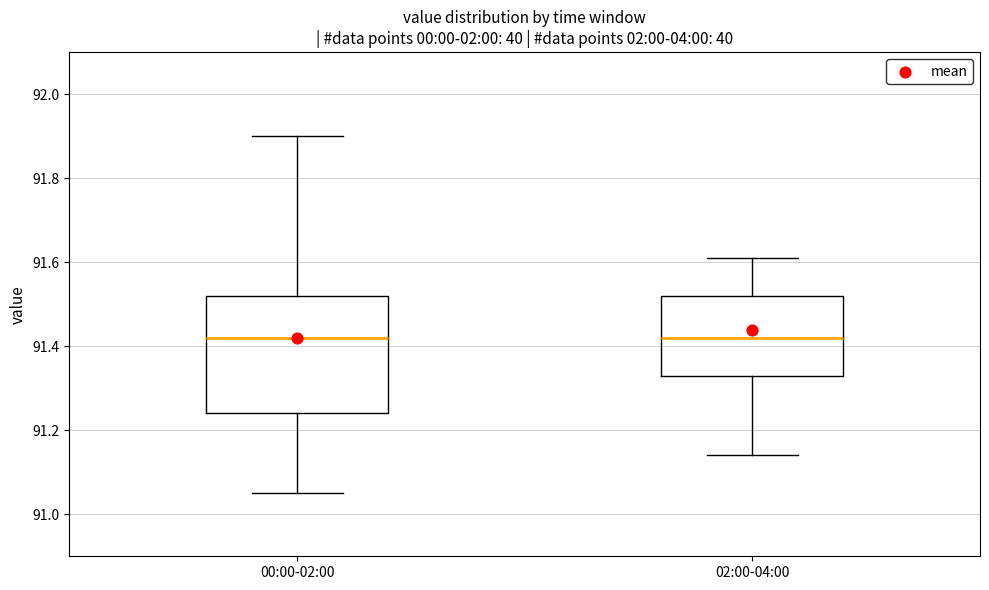

Where is the upper edge of the box for 02:00-04:00 on the y-axis? The values are not printed on the chart, so give them approximately, as read against the axis.

91.52